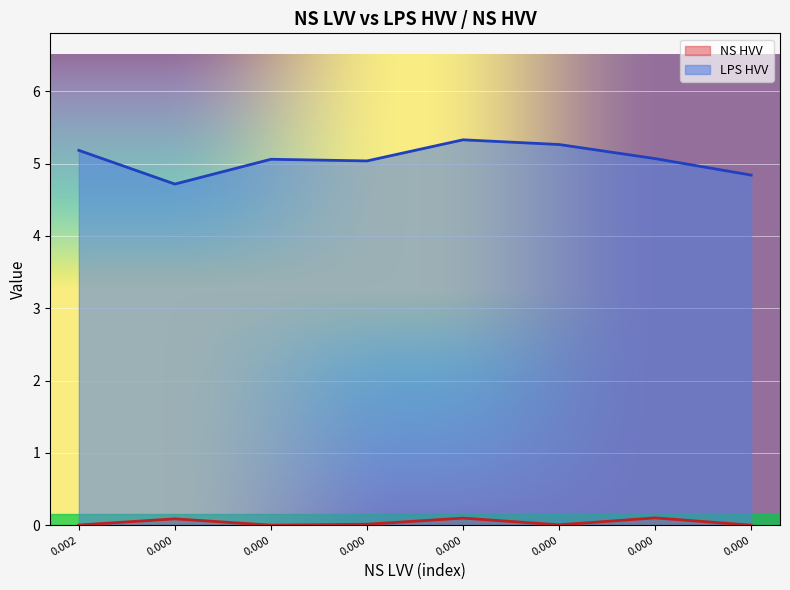

True or false: NS HVV and LPS HVV intersect in this chart.

False